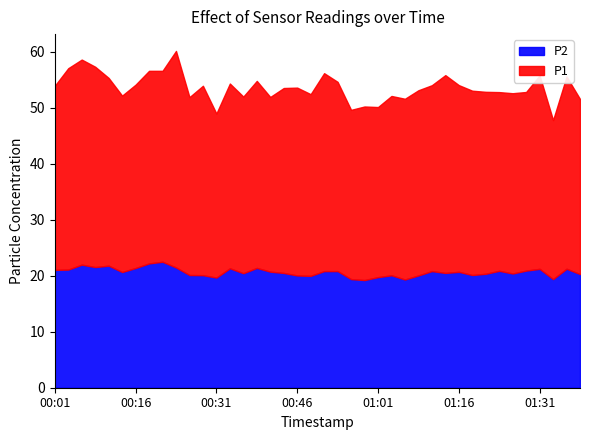

Where is the first local minimum for P1?

00:14